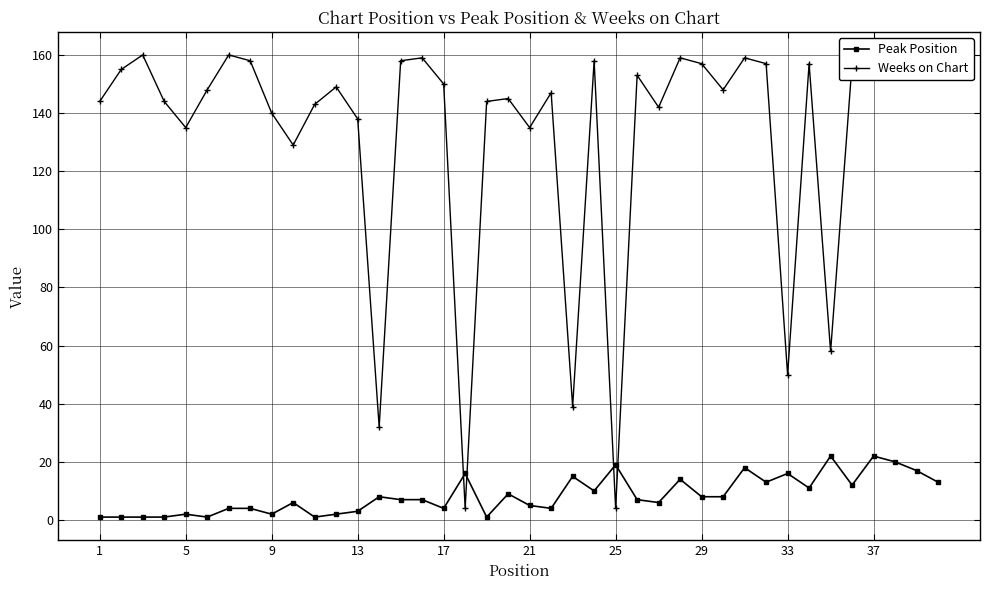

The Peak Position series shows 27 at 25. True or false?

False